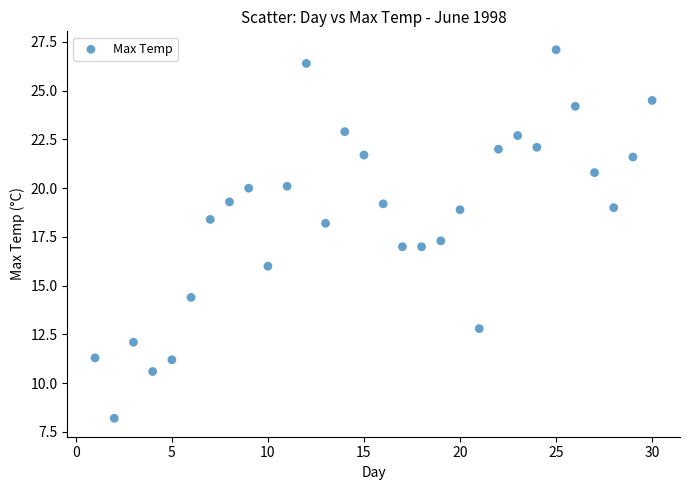

What is the range of Y values (max minus min)?

18.9